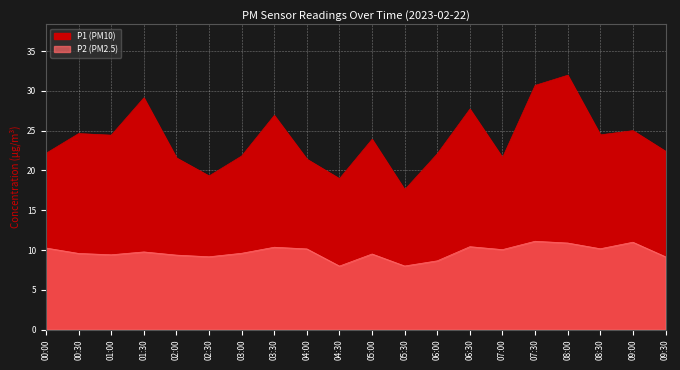

What are all the series names shown in the legend?

P1, P2